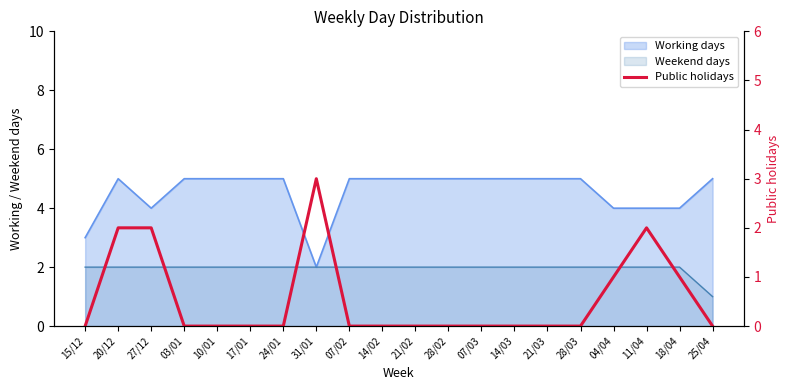

True or false: there are more than 0 points higher than both neighbors.

True